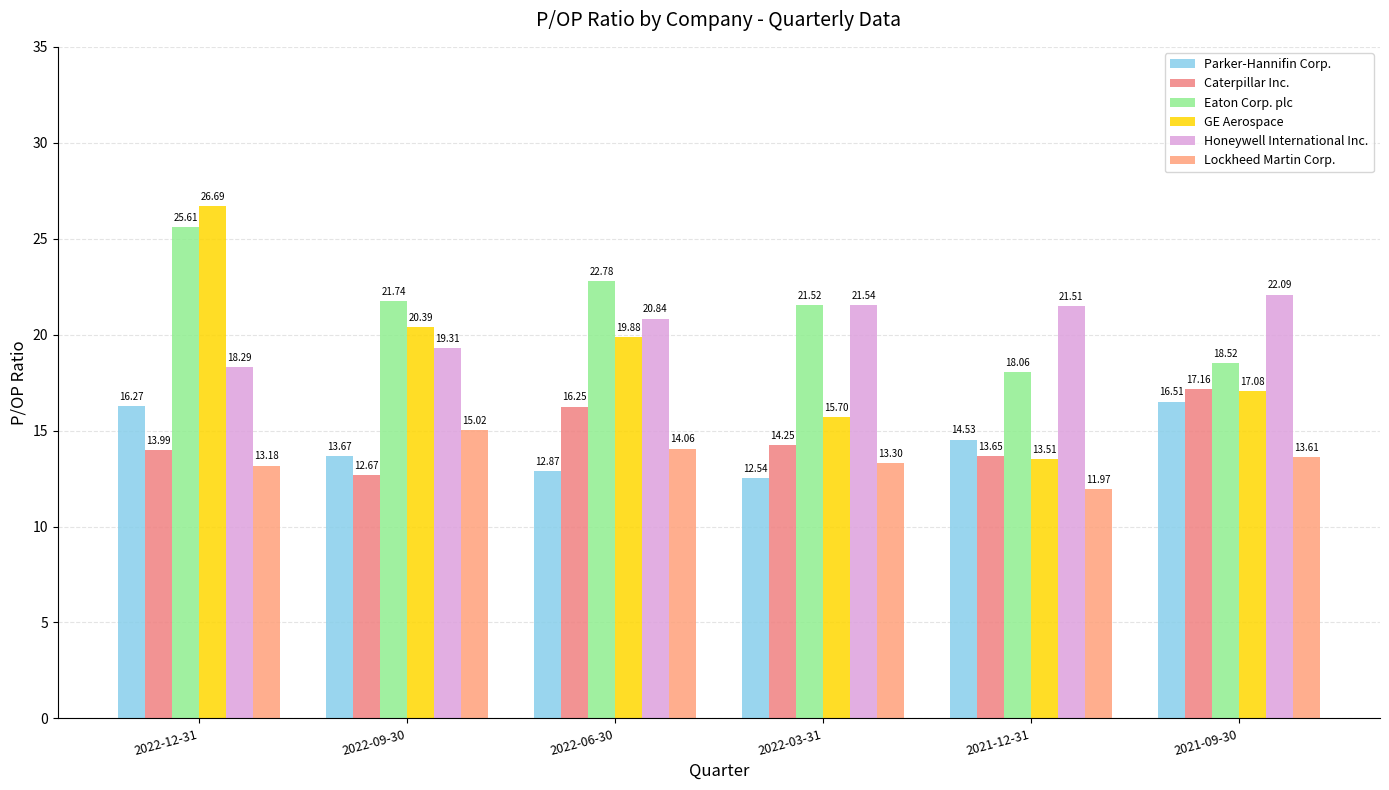

Does the chart contain stacked bars?

No